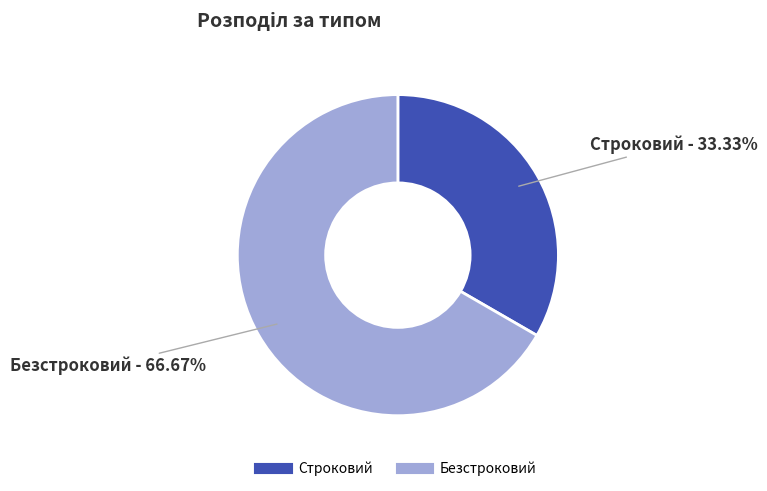

How many slices are in this pie chart?

2